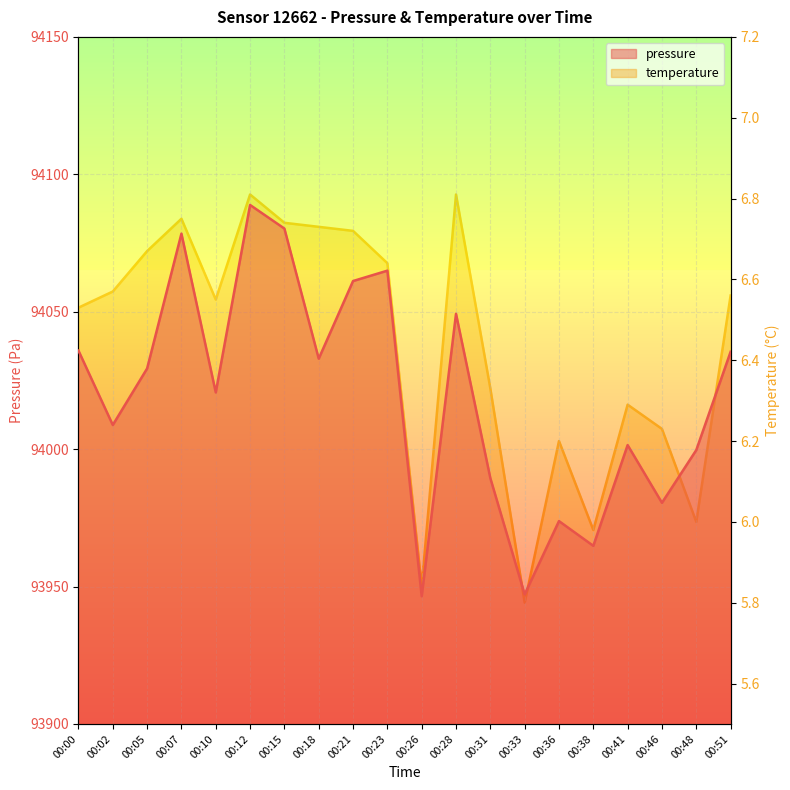

What is the sum of the temperature values at 00:31 and 00:12?

13.1